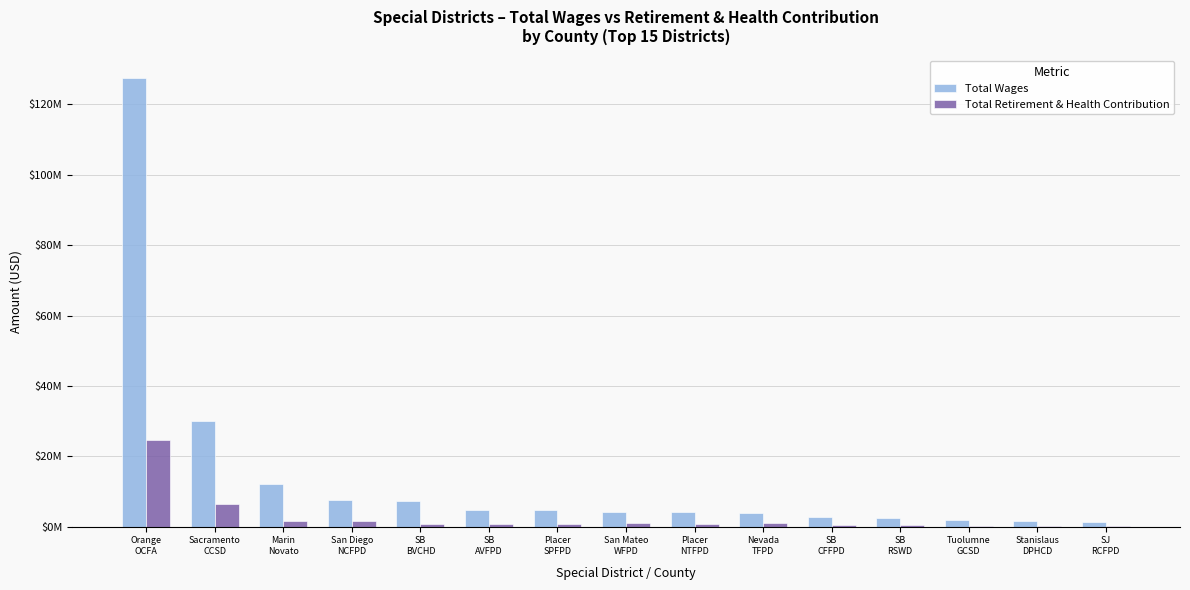

What is the difference between the highest and lowest values at Orange
OCFA?

102843804